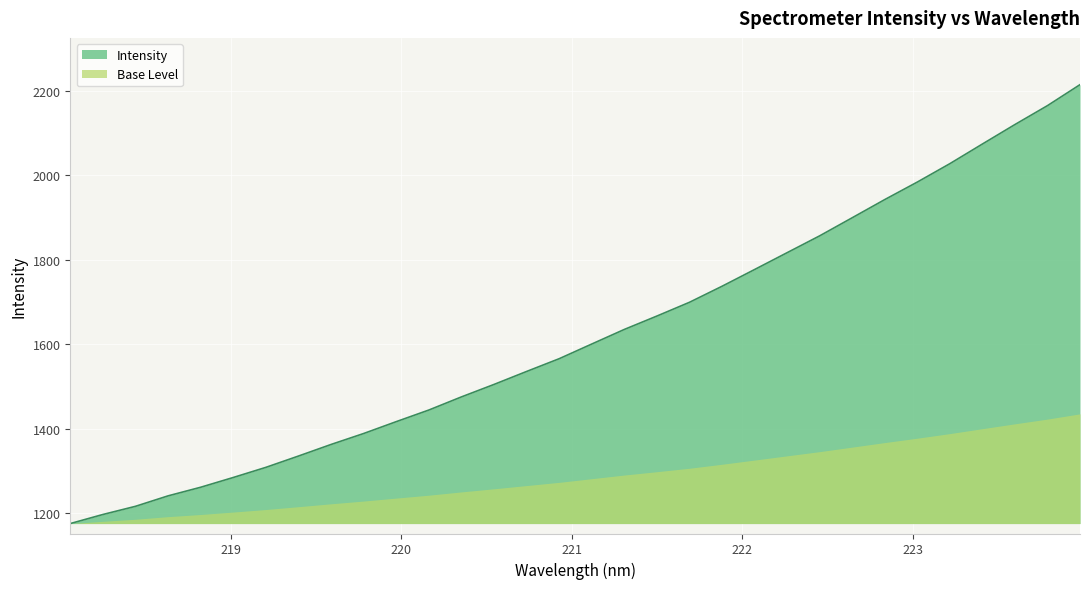

Reading right to left, transcribe all the data shown in this chart.

223.9802=2214.3	223.7895=2164.6	223.5987=2119.9	223.408=2073.8	223.2172=2027.2	223.0264=1983.7	222.8355=1942.3	222.6447=1899.2	222.4538=1856.4	222.263=1816.6	222.0721=1776.7	221.8812=1737.1	221.6902=1699.1	221.4993=1666.6	221.3083=1634.9	221.1174=1600.3	220.9264=1565.6	220.7354=1535.4	220.5444=1504.7	220.3533=1475.2	220.1623=1444.2	219.9712=1416.7	219.7801=1388.6	219.589=1362.7	219.3979=1335.3	219.2067=1308.5	219.0156=1284.5	218.8244=1261.4	218.6332=1241.0	218.442=1216.2	218.2508=1196.9	218.0596=1175.4